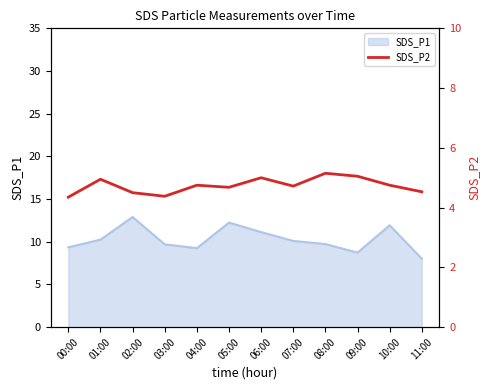

What is the sum of all values?

56.8